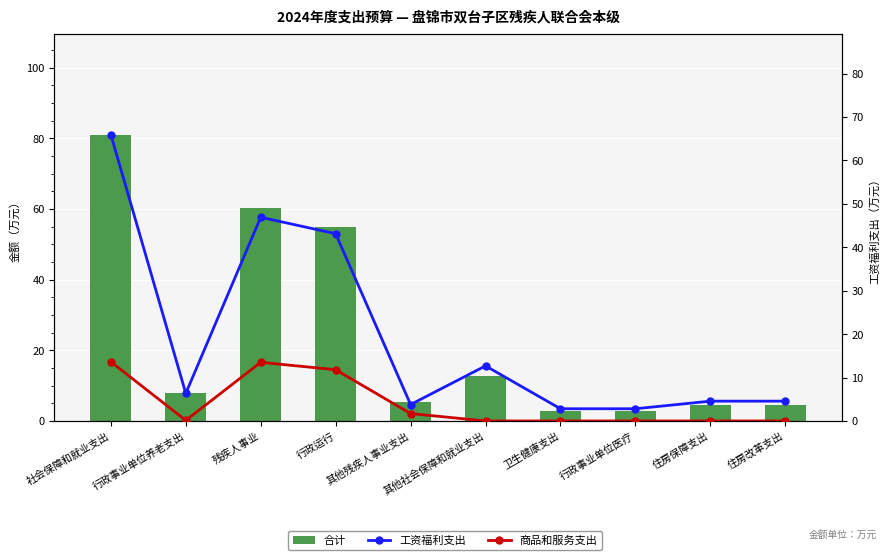

What position from the right is 行政运行?

7